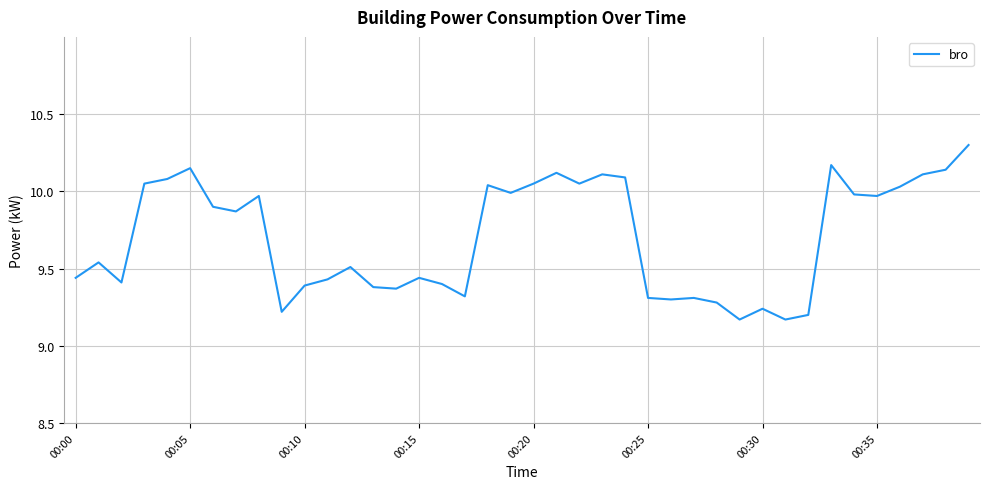

What is the maximum value shown in the chart?

10.3